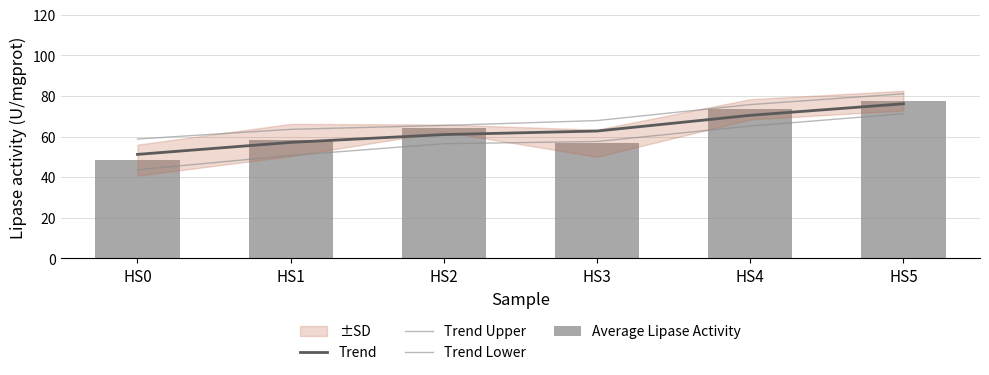

How many values in the Trend series exceed 62?

3